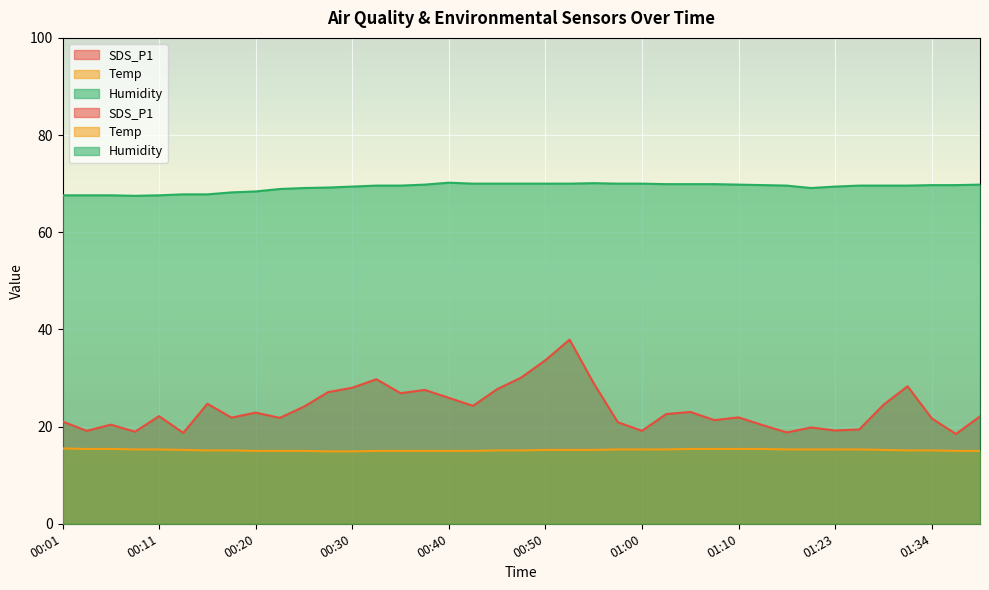

True or false: SDS_P1 has a value of 14.6 at 00:23.

False